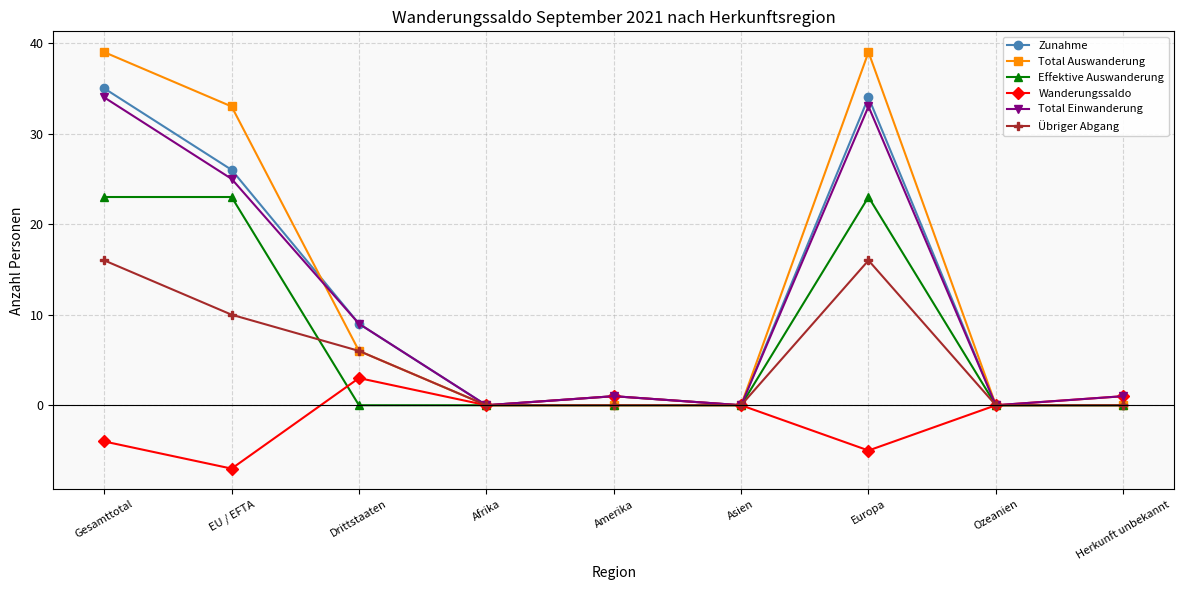

What is the difference between the maximum and minimum values in the Total Einwanderung series?

34